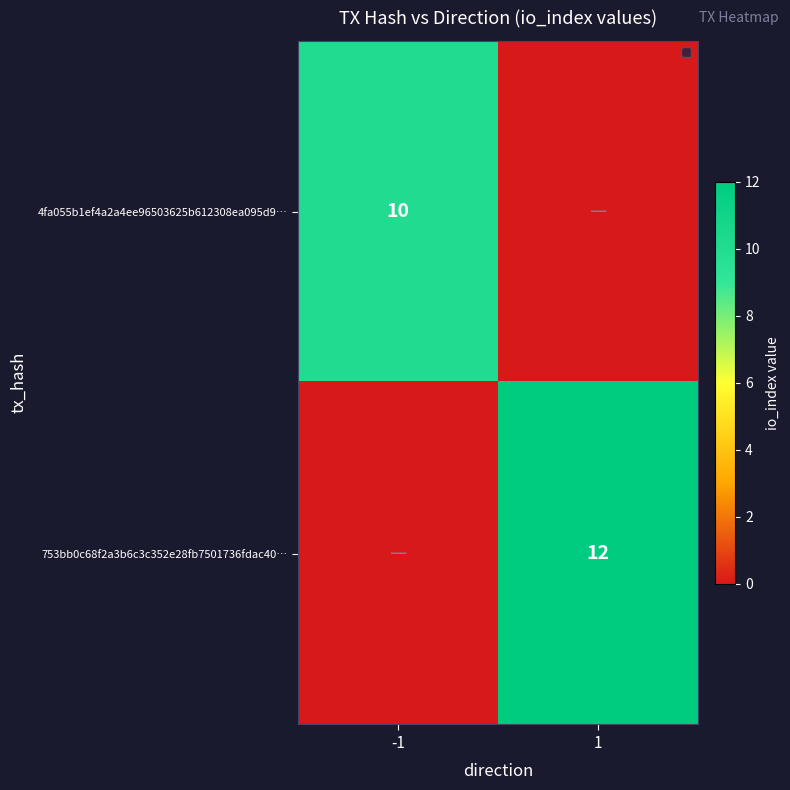

The value of 4fa055b1ef4a2a4ee96503625b612308ea095d9… at -1 is 10. True or false?

True